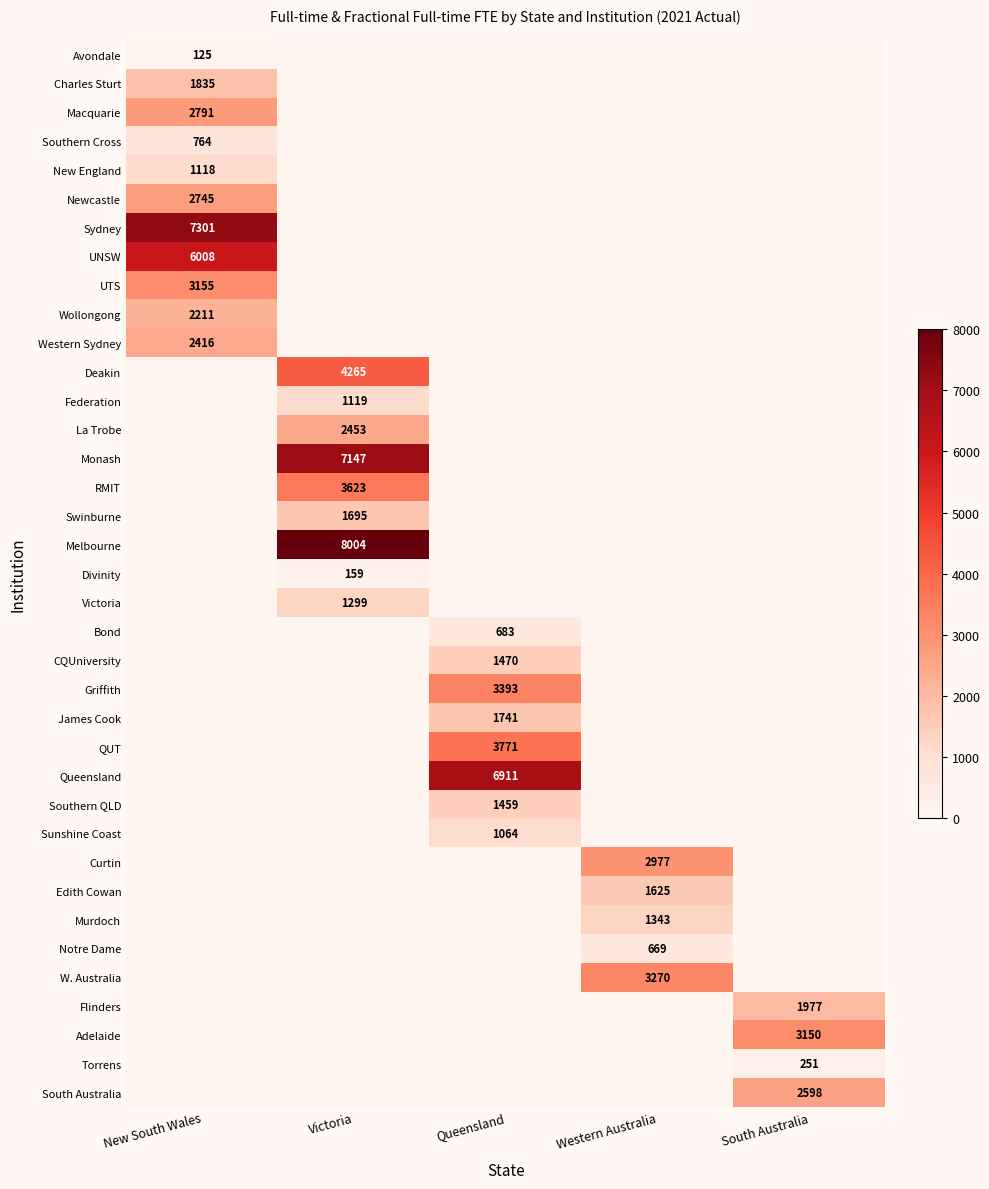

What is the average value of the Flinders series?

395